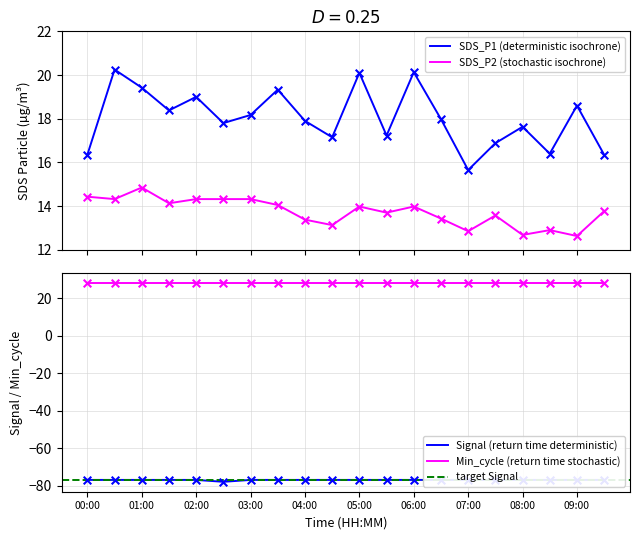

Which series contains the lowest Y value?

SDS_P2